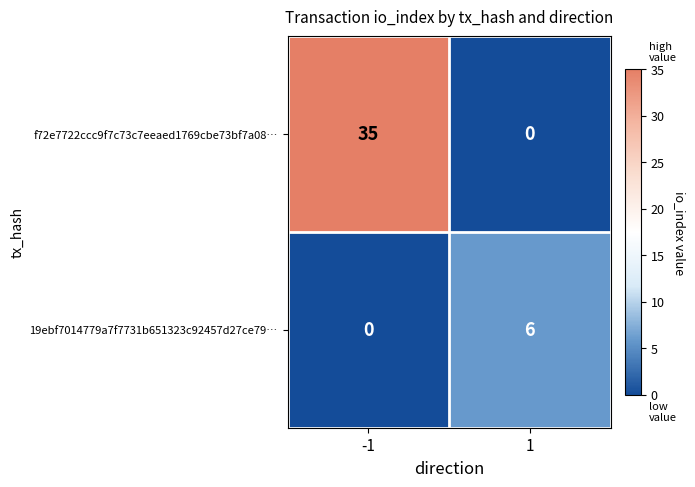

Reading left to right, extract all data points from this chart.

f72e7722ccc9f7c73c7eeaed1769cbe73bf7a08…: 35	0
19ebf7014779a7f7731b651323c92457d27ce79…: 0	6